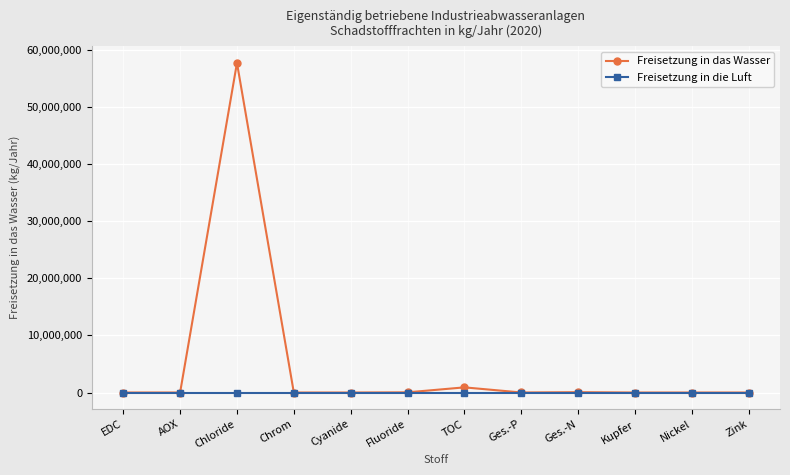

Rank the series by their average value, from lowest to highest.

Freisetzung in die Luft, Freisetzung in das Wasser